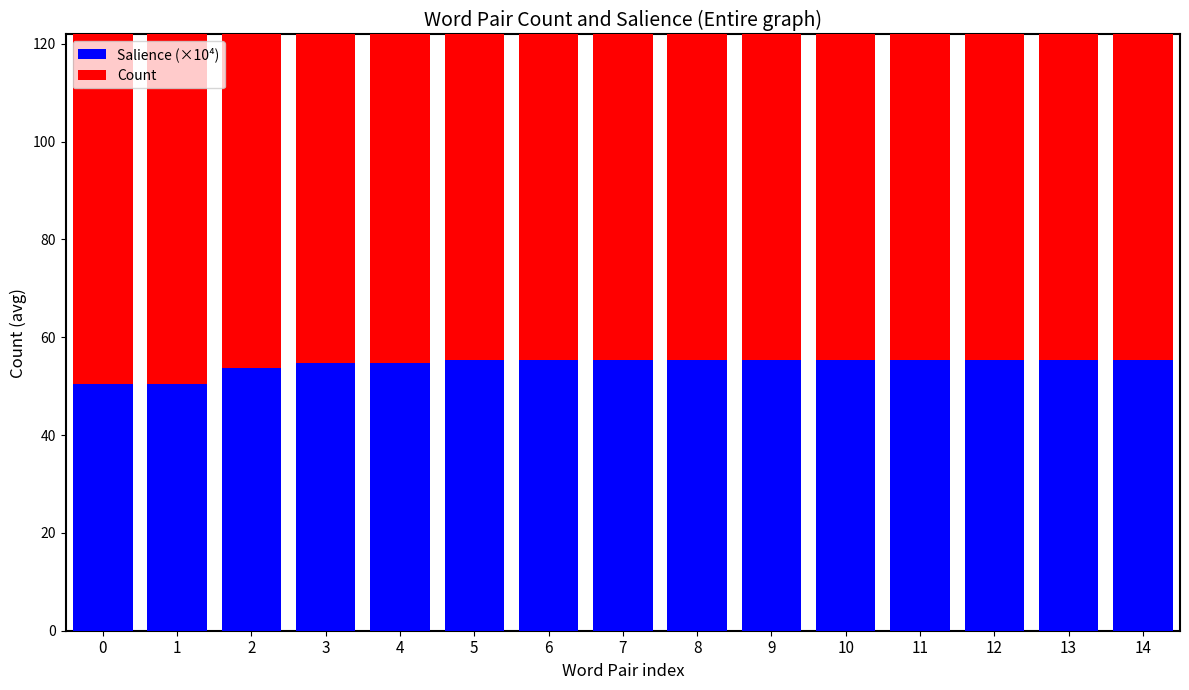

Count the number of data series in this chart.

2